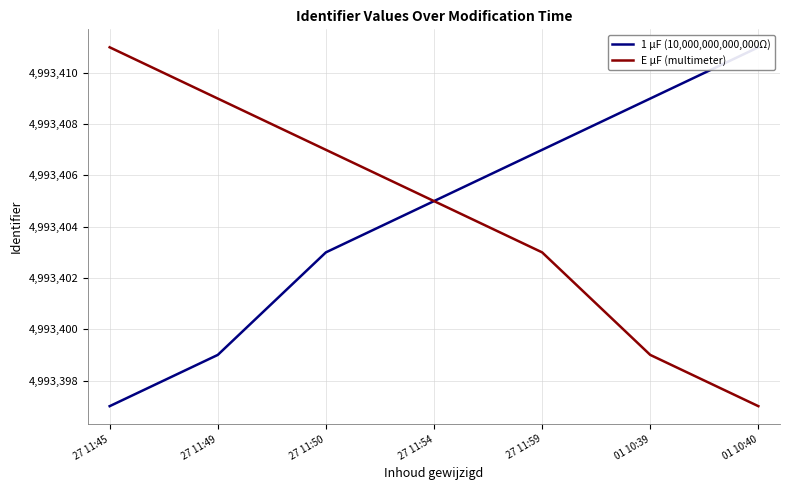

What is the label of the 5th point from the left?

27 11:59